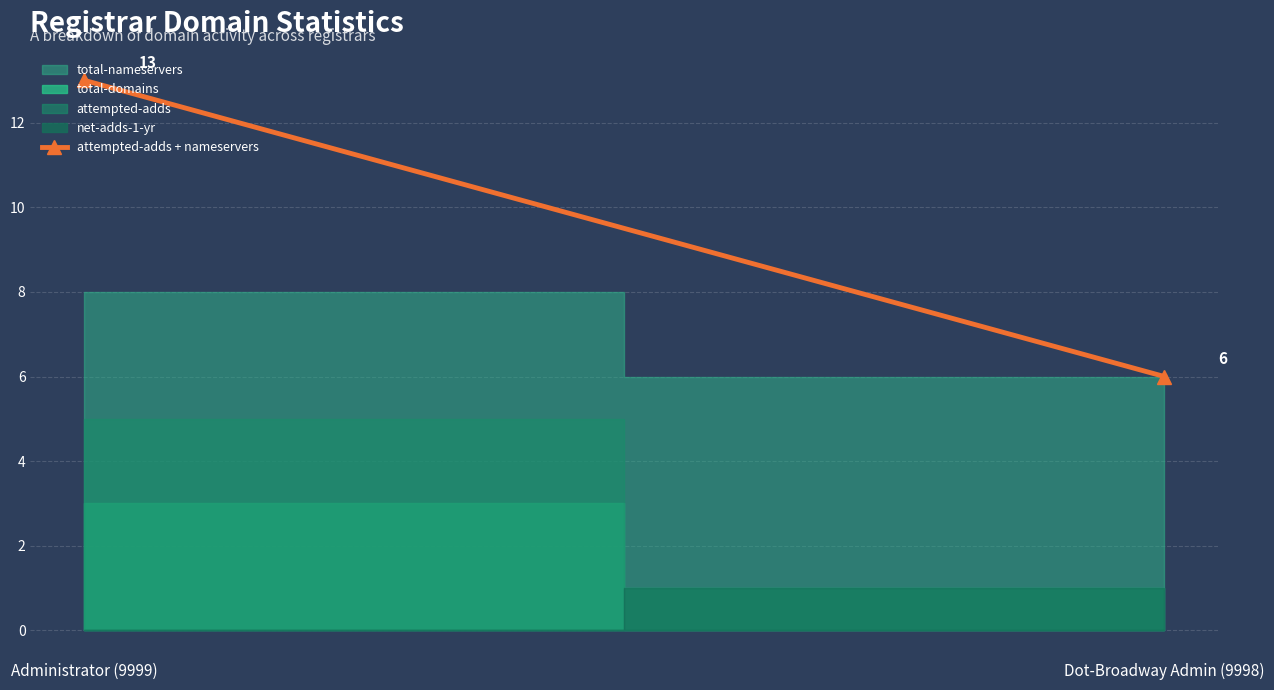

What is the value of the 1st point from the left?

13